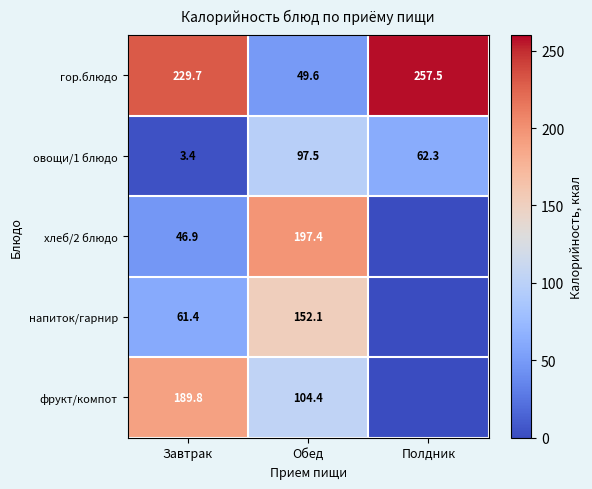

Read the овощи/1 блюдо value at Обед.

97.5